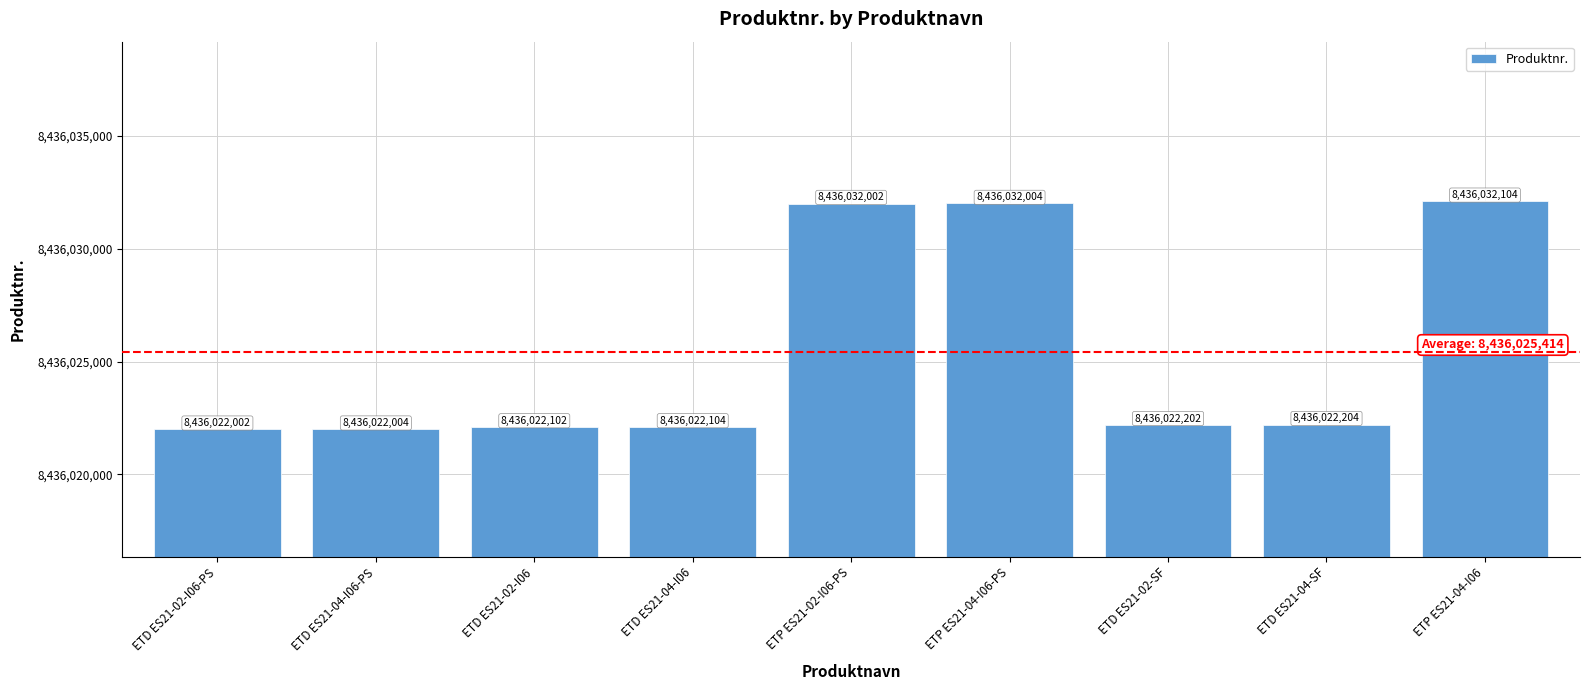

What is the approximate value at ETD ES21-04-I06, to the nearest 50?

8436022100